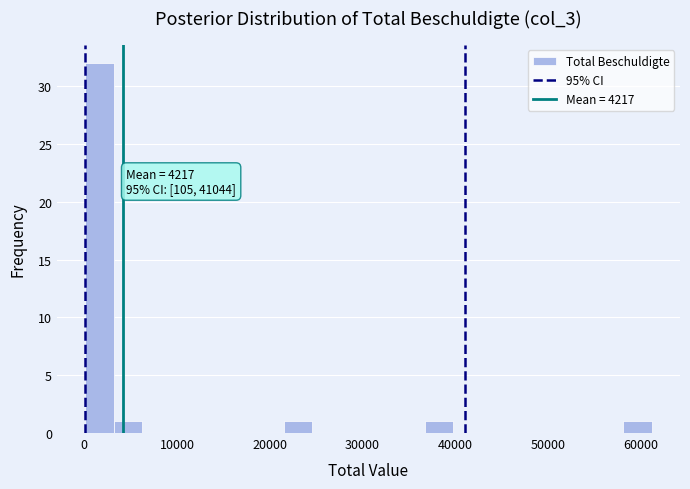

Around what value on the x-axis is the tallest bar? Give the approximate position of its centre, as read against the axis.

2000